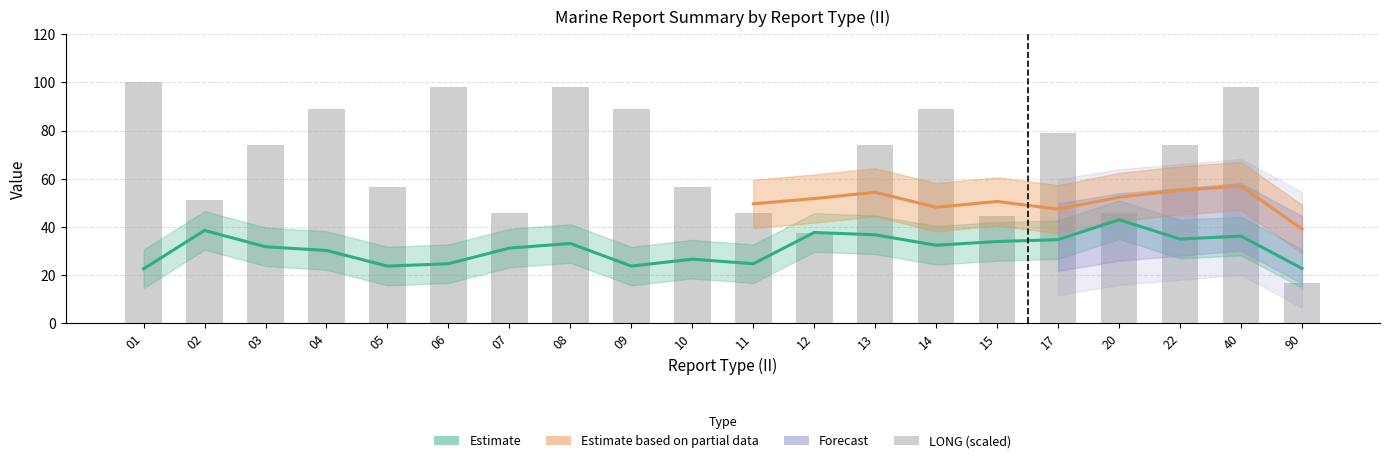

Which category has the highest value across all series?

01